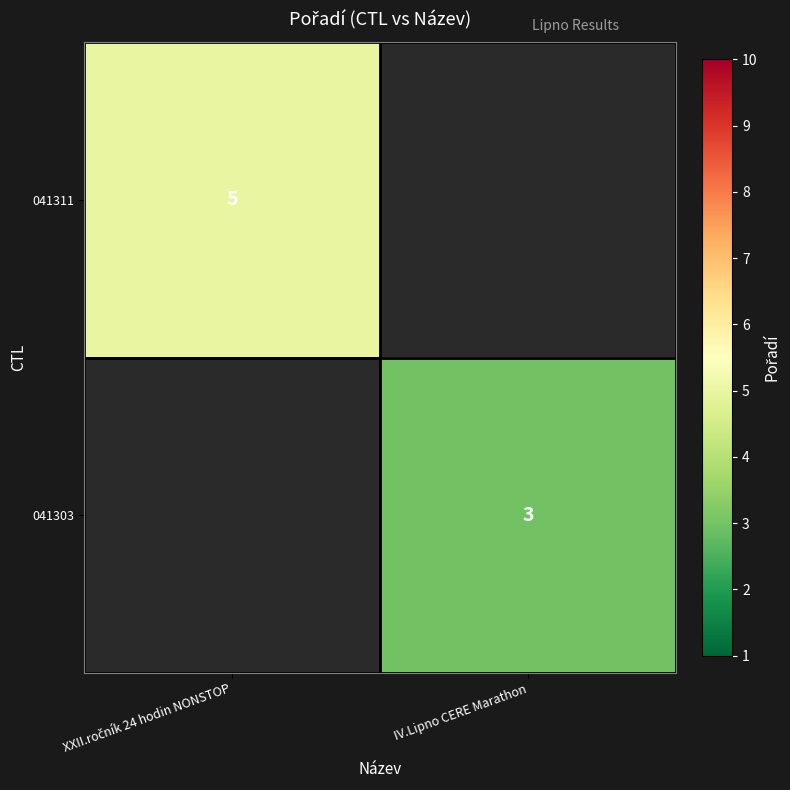

The 041303 series shows 1 at IV.Lipno CERE Marathon. True or false?

False